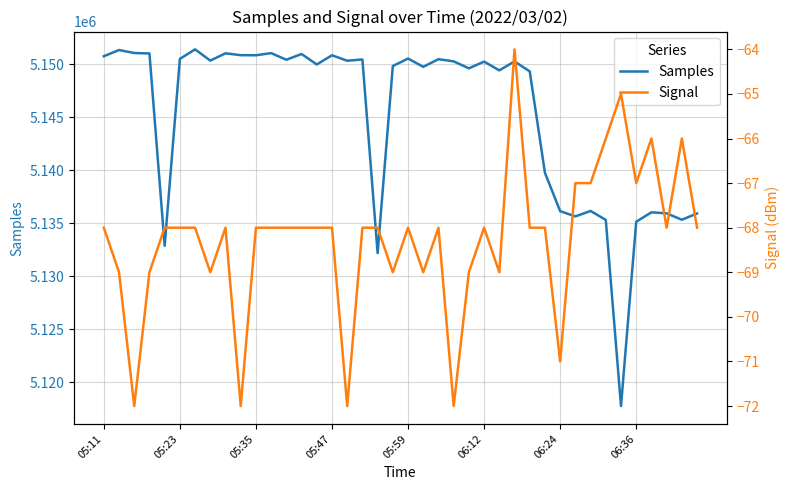

What is the smallest value displayed?

-72